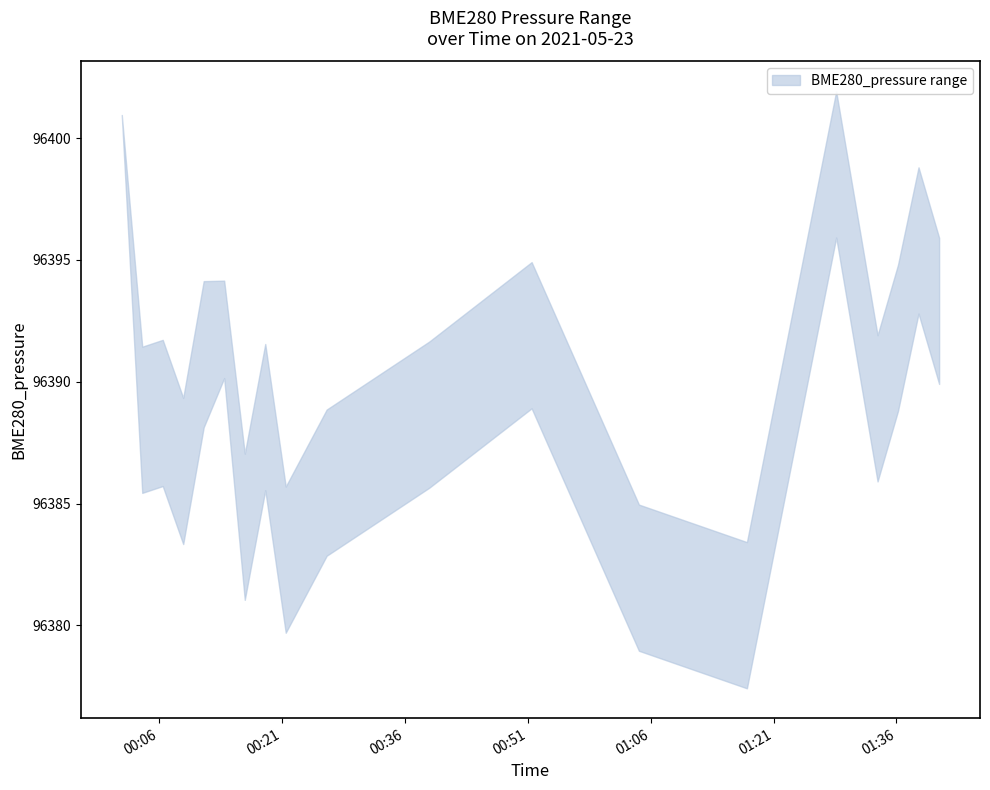

How many categories are shown in the chart?

19